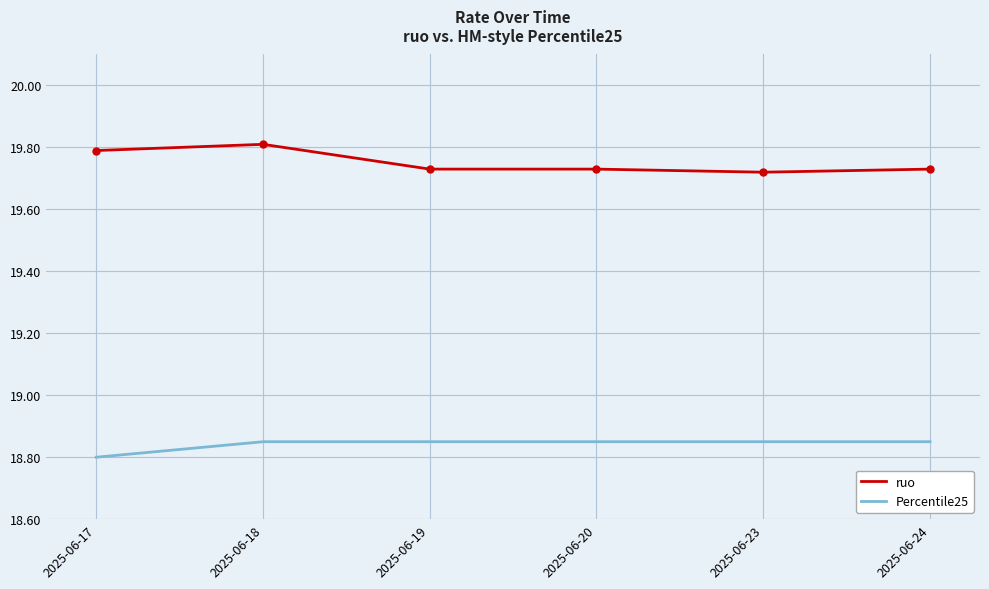

Which series has the largest total across all categories?

ruo